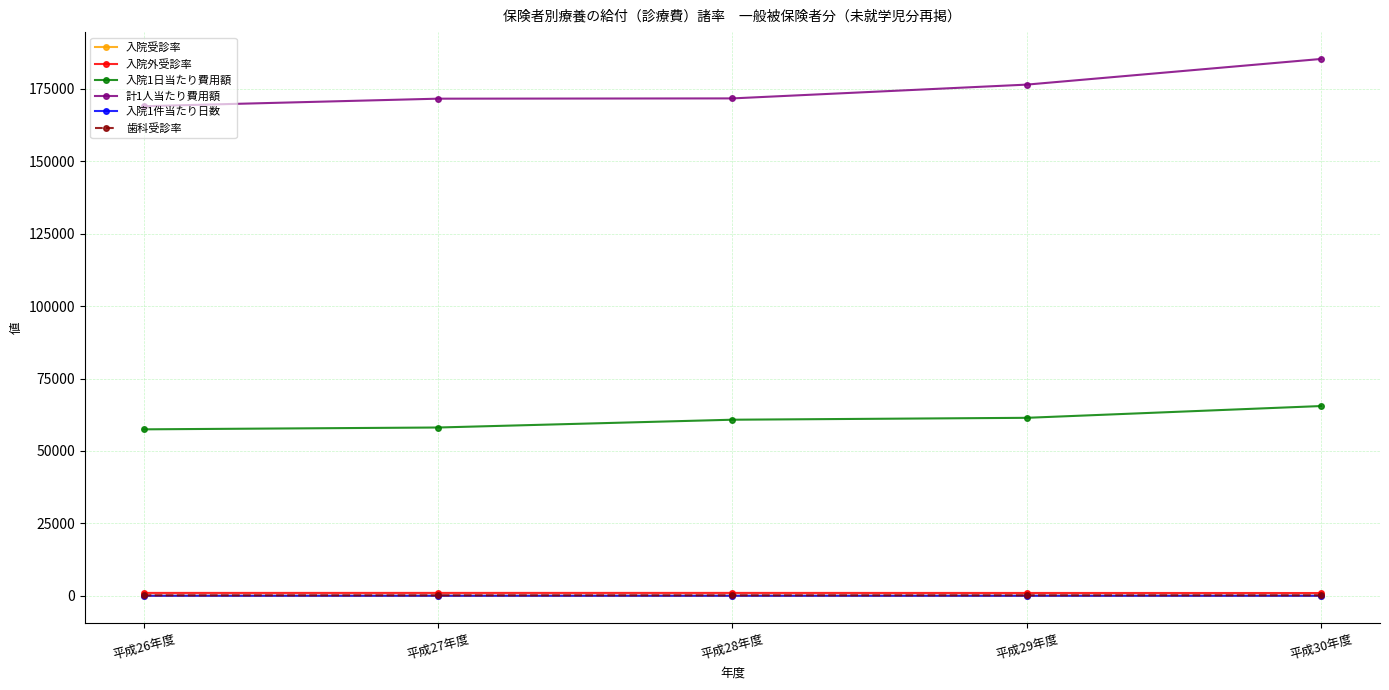

Which series has the widest spread of values?

計1人当たり費用額